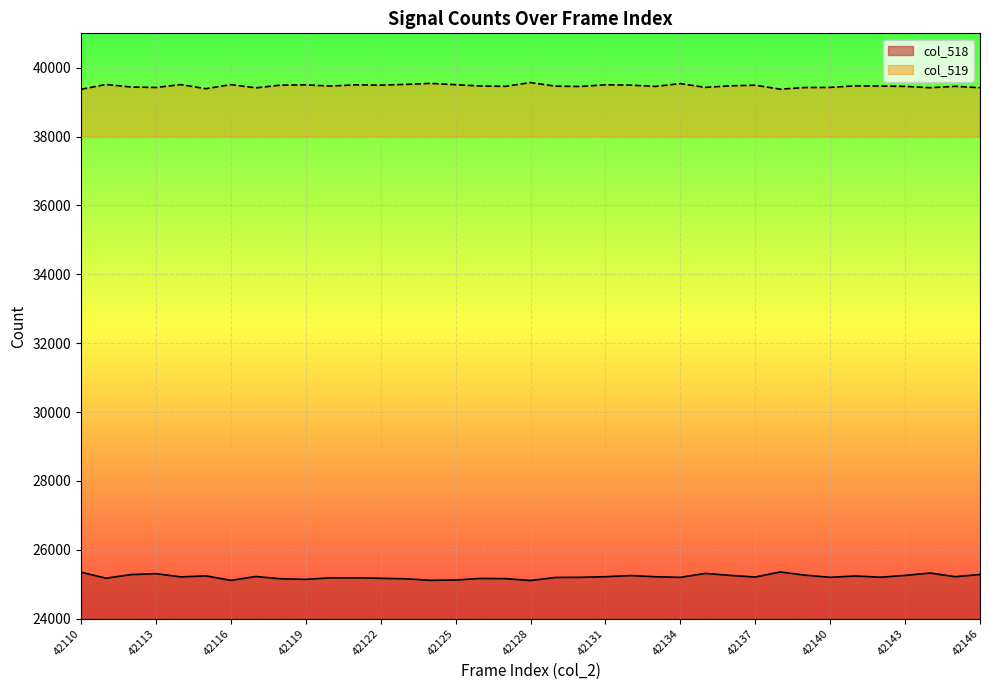

How many data points in col_519 are above 39469?

17